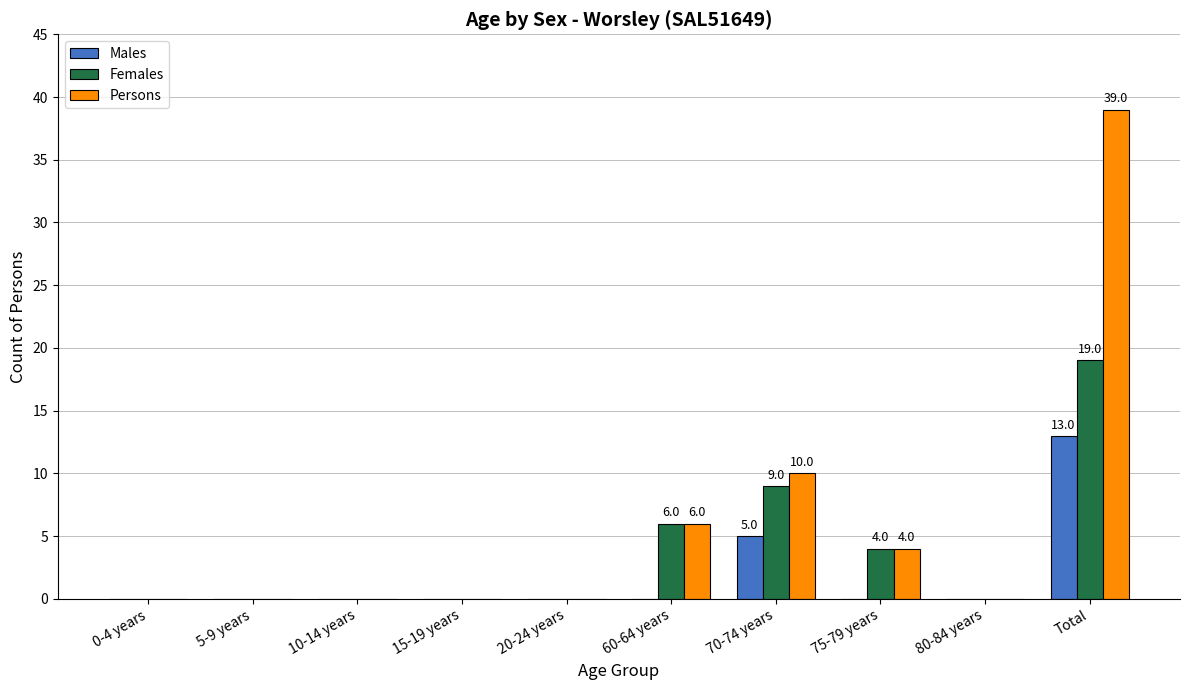

What is the total value across all series at 70-74 years?

24